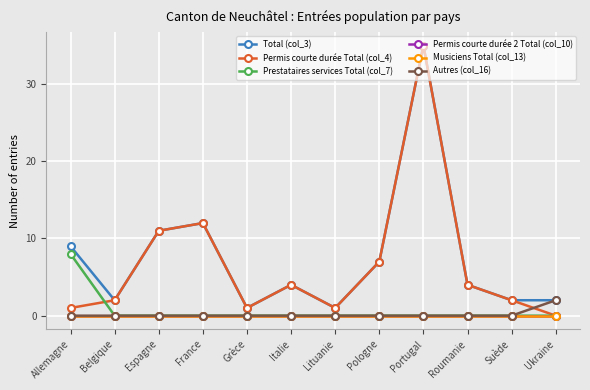

How many lines are shown in the chart?

6